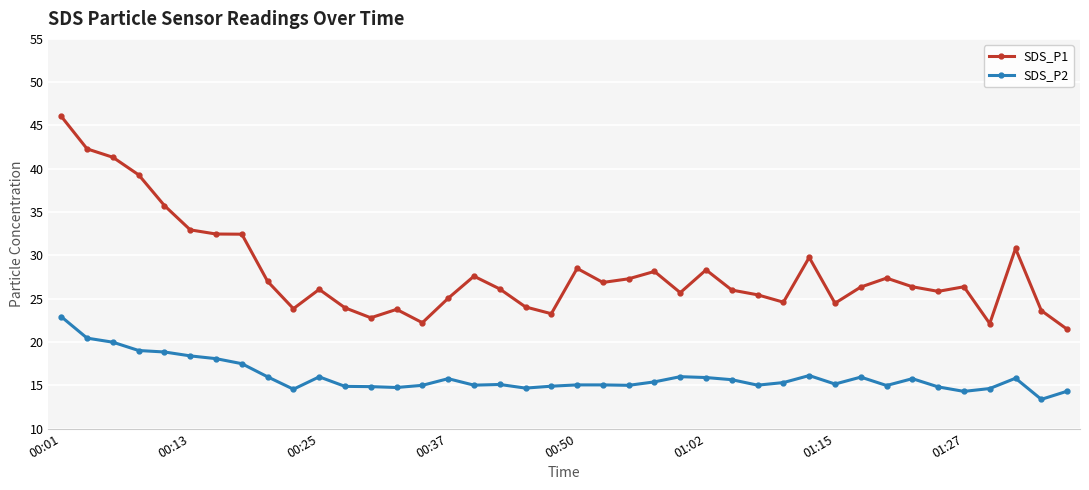

What is the sum of all SDS_P2 values?

640.3